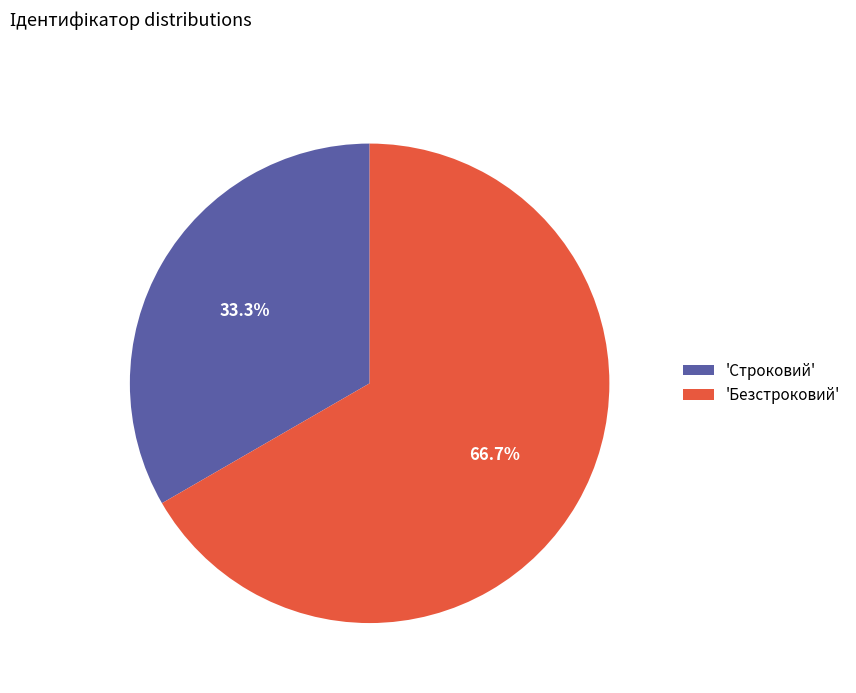

What is the total percentage of 'Безстроковий' and 'Строковий'?

100.0%